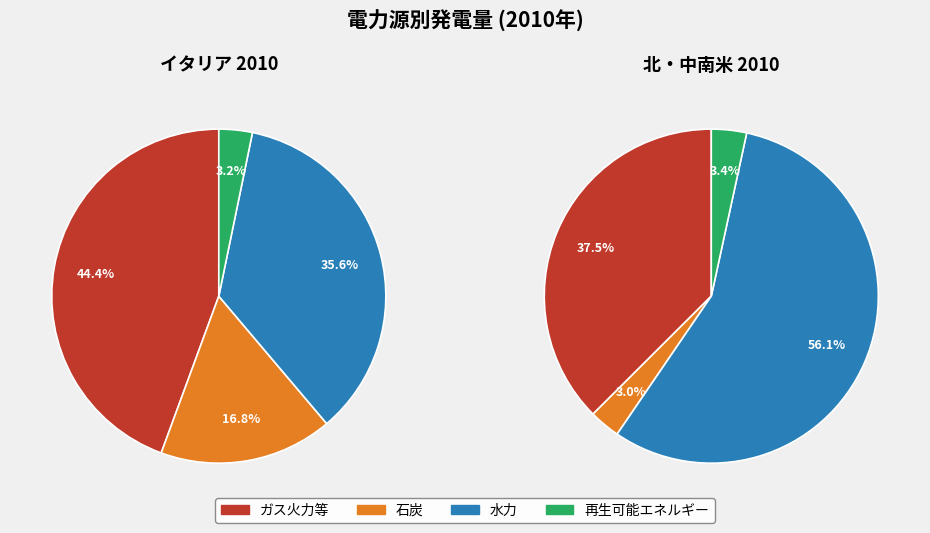

To the nearest percent, what is the combined percentage of 北・中南米 2010 and イタリア 2010?

100%